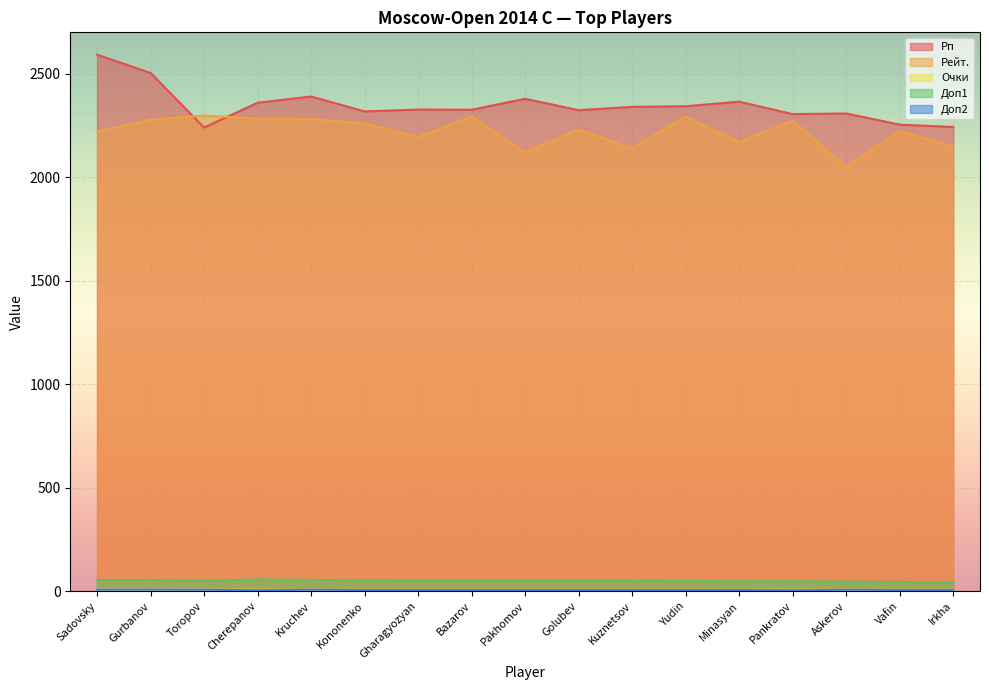

What are all the series names shown in the legend?

Рп, Рейт., Очки, Доп1, Доп2